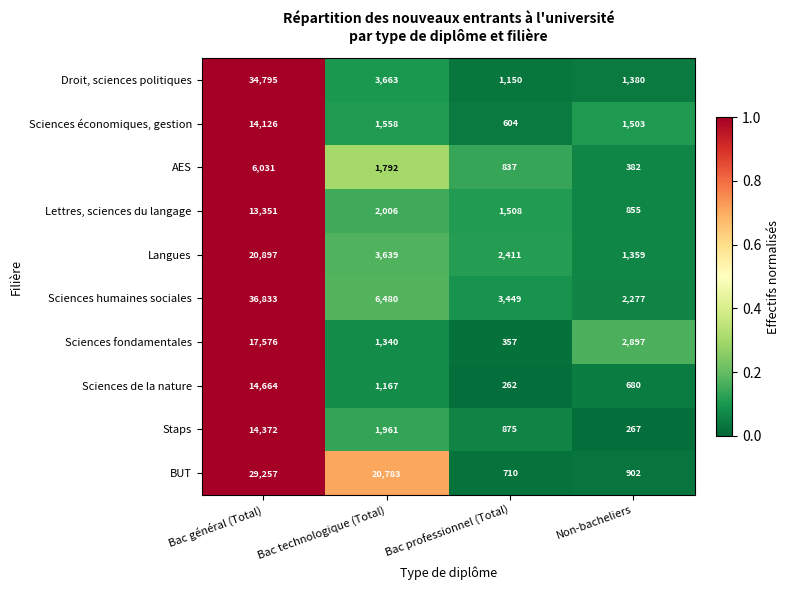

Is it true that AES equals 382 at Non-bacheliers?

True